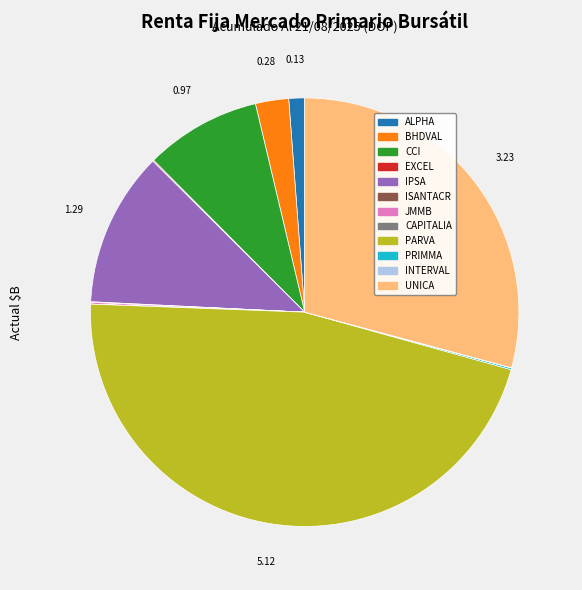

Do ALPHA and UNICA together represent more than half of the pie?

No